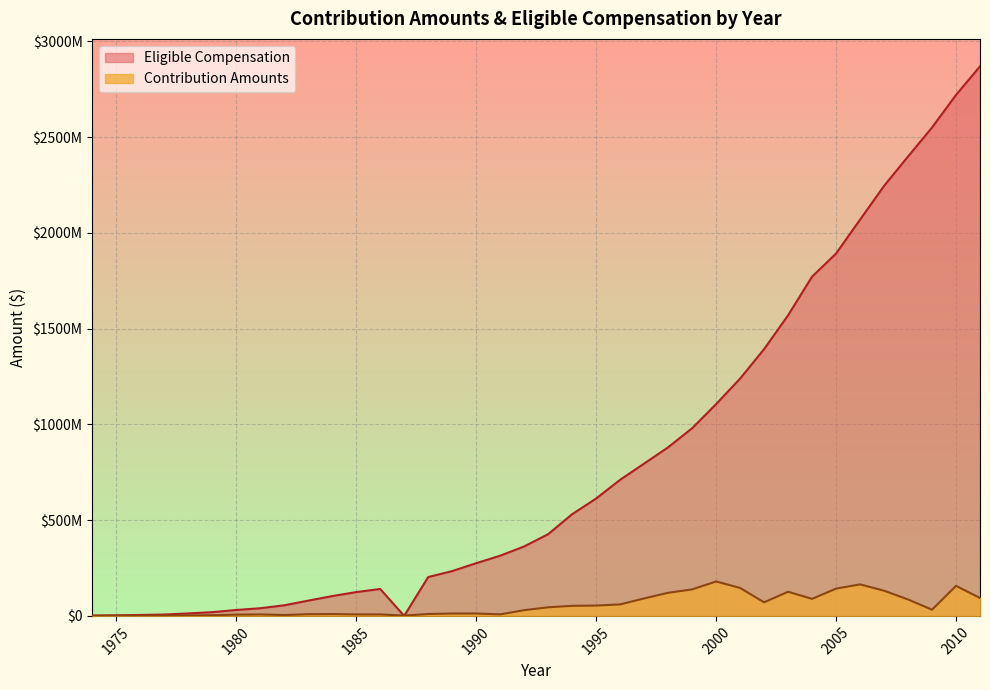

Which series has the largest total across all categories?

Eligible Compensation